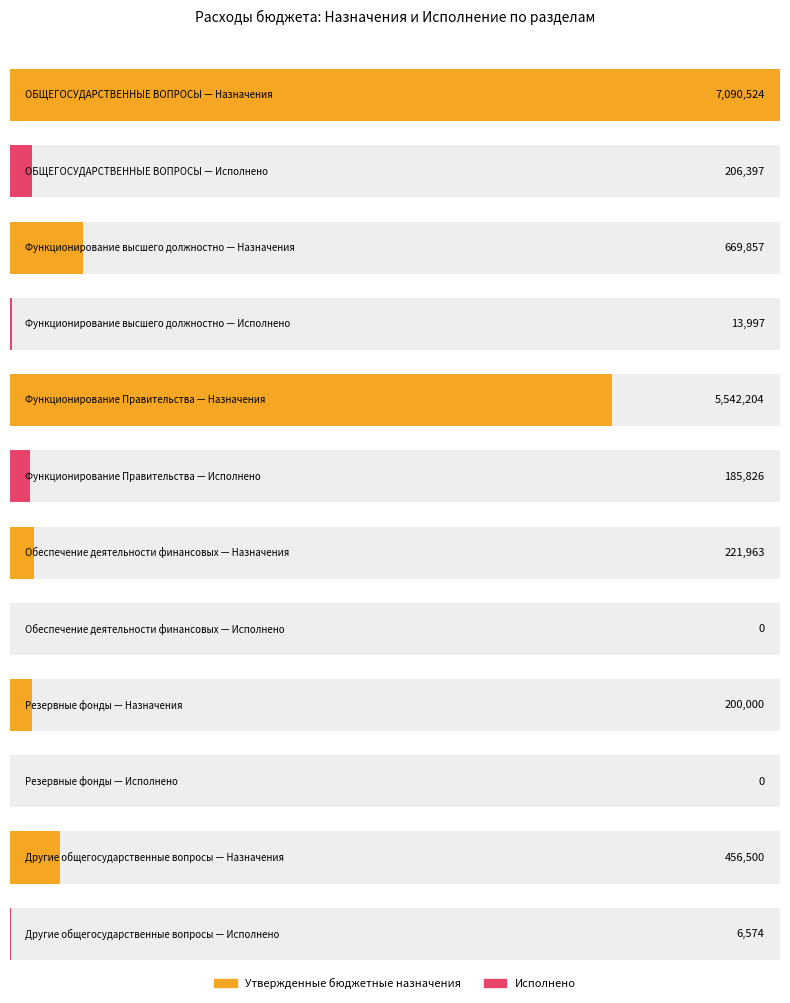

Which series has the widest spread of values?

Утвержденные бюджетные назначения